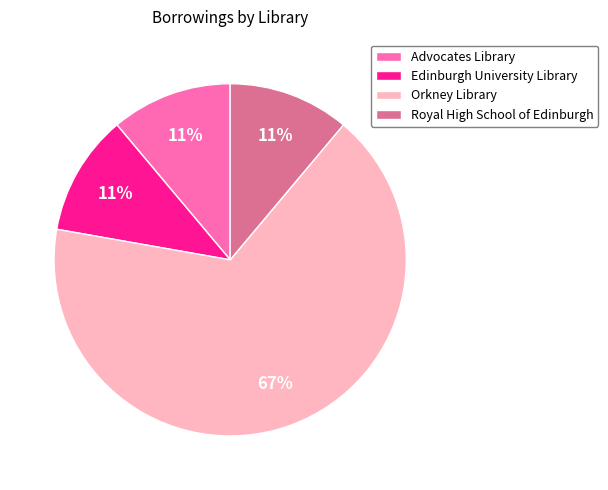

Which slice is the largest?

Orkney Library